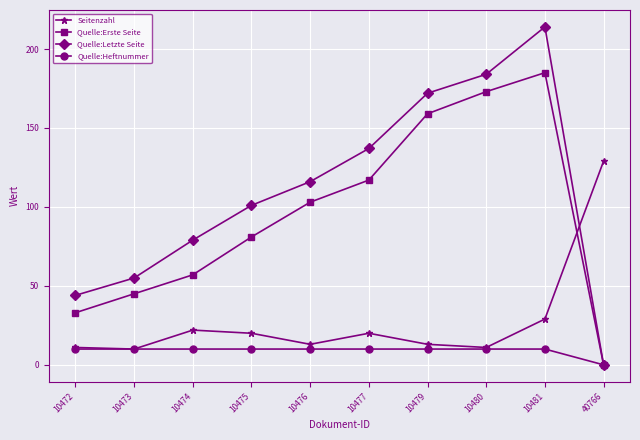

How many lines are shown in the chart?

4